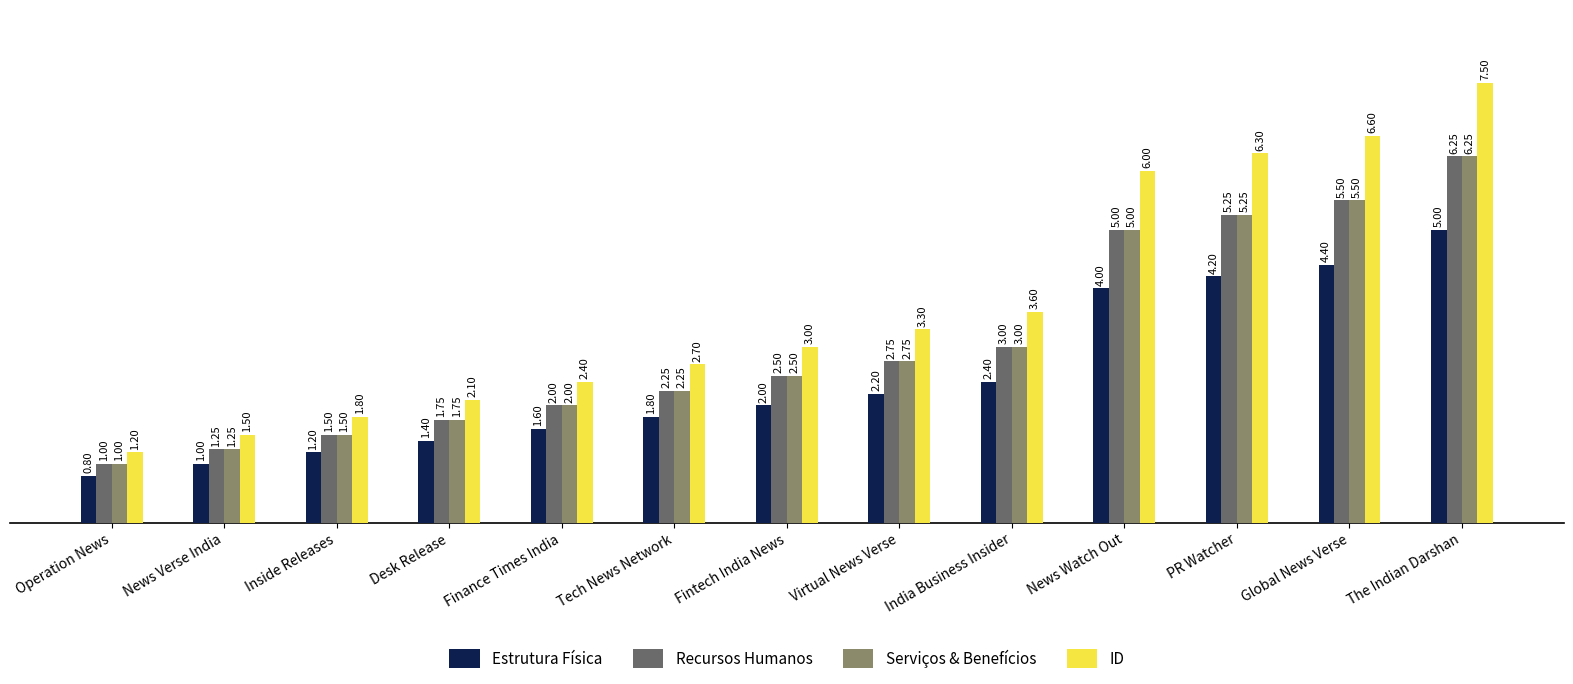

Does the chart contain any negative values?

No